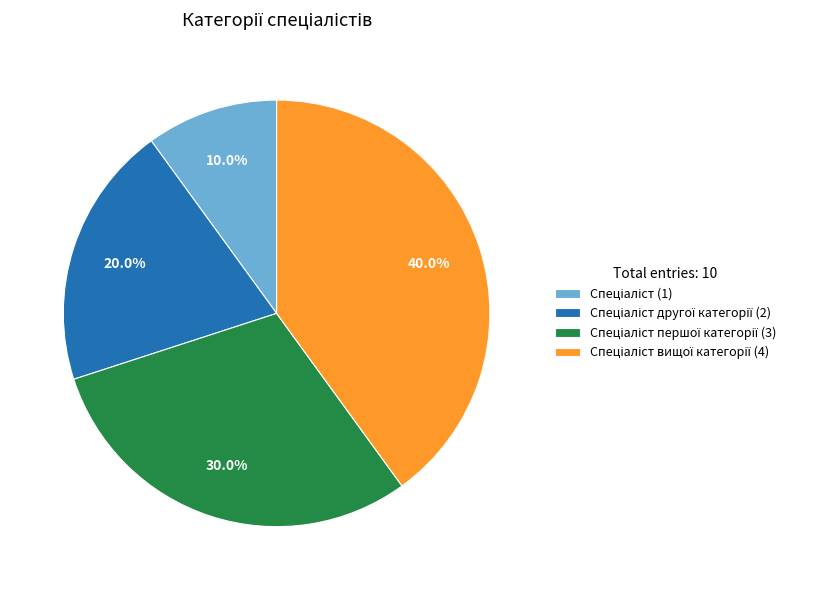

Is there any slice that represents more than half of the pie?

No